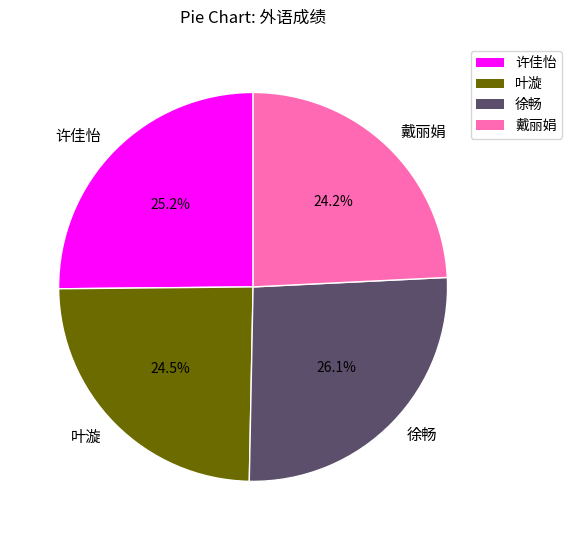

Is there a majority slice in this chart?

No